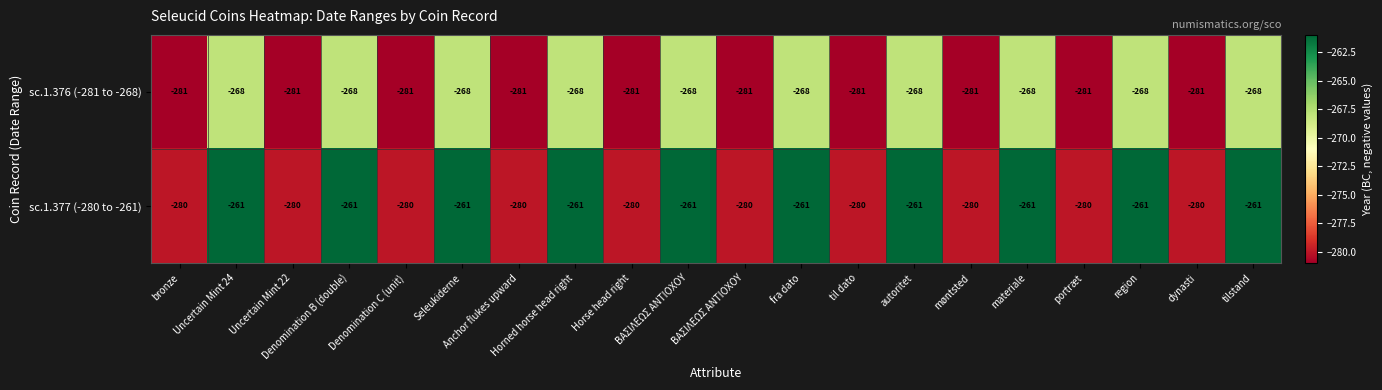

What is the total value across all series at portræt?

-561